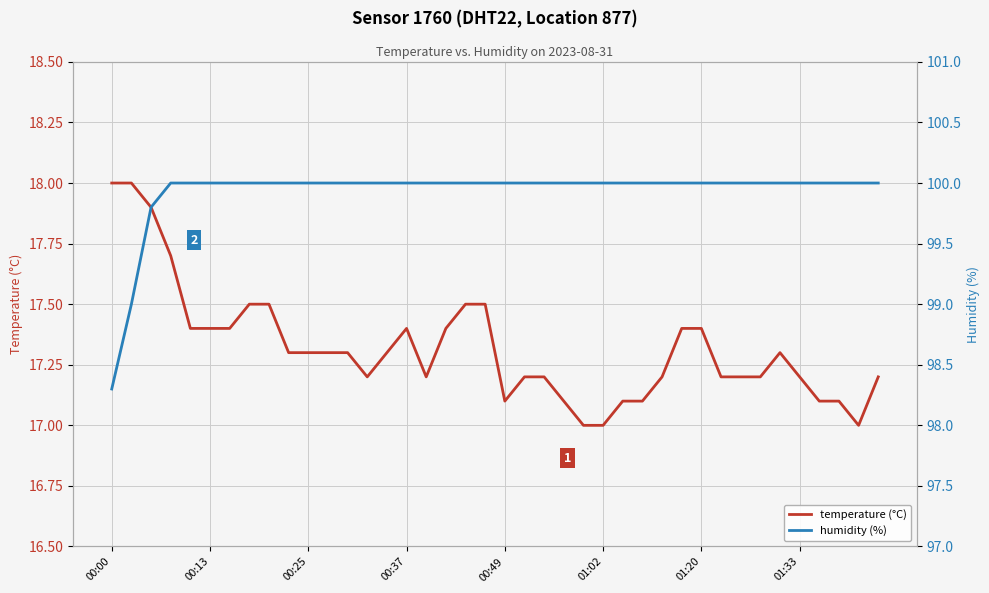

True or false: temperature (°C) and humidity (%) cross at least once.

False